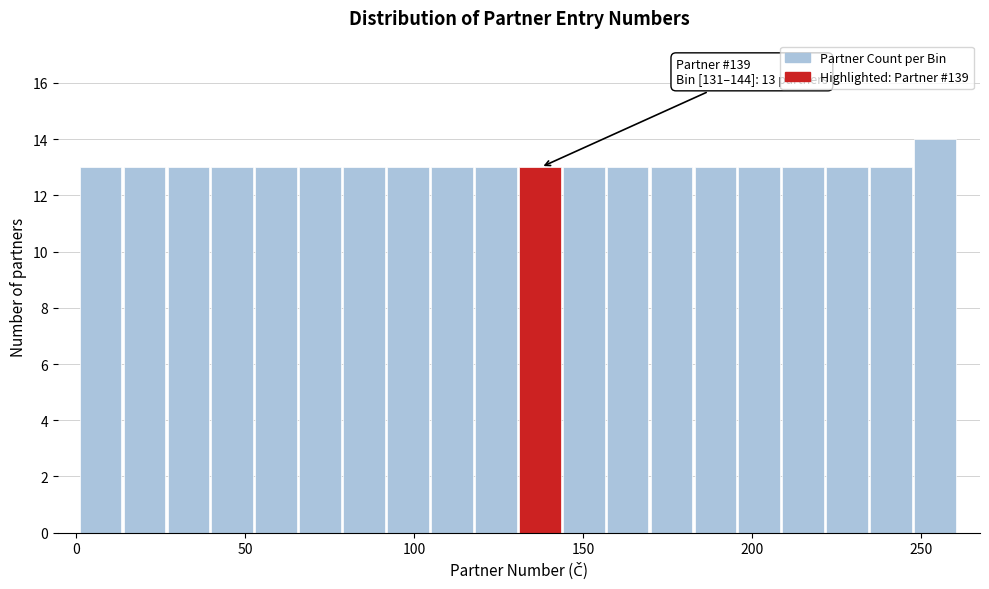

Around what value on the x-axis is the tallest bar? Give the approximate position of its centre, as read against the axis.

255